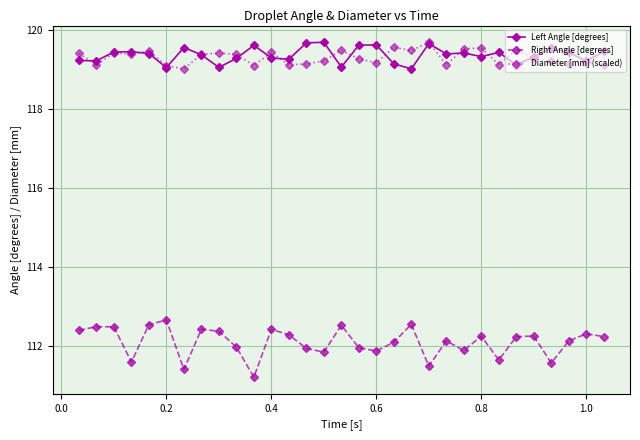

What is the maximum value shown in the chart?

119.7